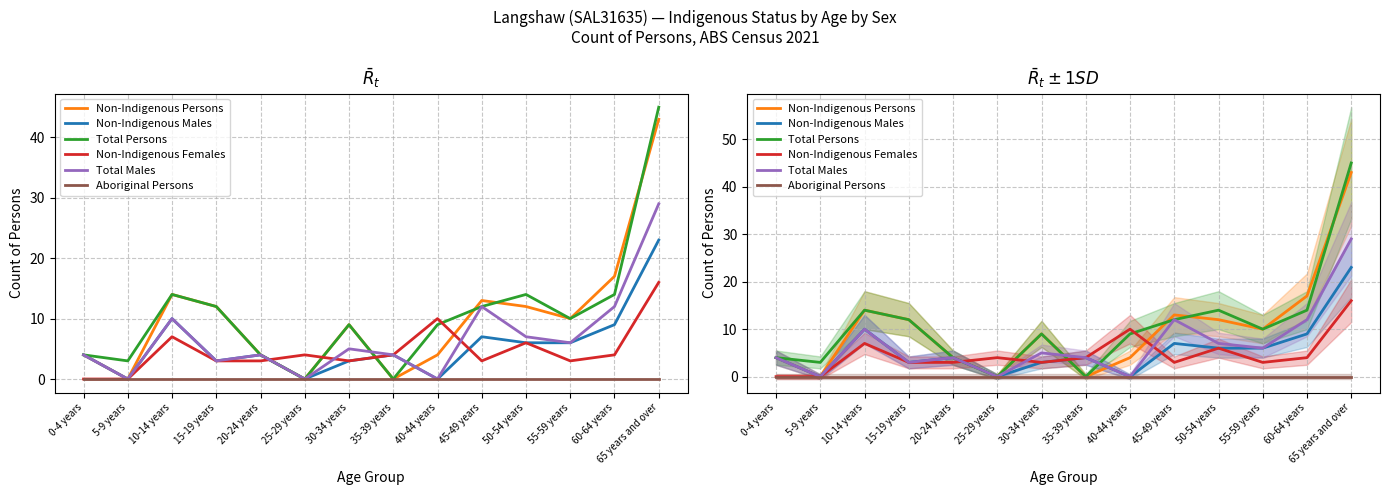

Reading right to left, extract all data points from this chart.

Non-Indigenous Persons: 65 years and over=43	60-64 years=17	55-59 years=10	50-54 years=12	45-49 years=13	40-44 years=4	35-39 years=0	30-34 years=9	25-29 years=0	20-24 years=4	15-19 years=12	10-14 years=14	5-9 years=0	0-4 years=4
Non-Indigenous Males: 65 years and over=23	60-64 years=9	55-59 years=6	50-54 years=6	45-49 years=7	40-44 years=0	35-39 years=4	30-34 years=3	25-29 years=0	20-24 years=4	15-19 years=3	10-14 years=10	5-9 years=0	0-4 years=4
Total Persons: 65 years and over=45	60-64 years=14	55-59 years=10	50-54 years=14	45-49 years=12	40-44 years=9	35-39 years=0	30-34 years=9	25-29 years=0	20-24 years=4	15-19 years=12	10-14 years=14	5-9 years=3	0-4 years=4
Non-Indigenous Females: 65 years and over=16	60-64 years=4	55-59 years=3	50-54 years=6	45-49 years=3	40-44 years=10	35-39 years=4	30-34 years=3	25-29 years=4	20-24 years=3	15-19 years=3	10-14 years=7	5-9 years=0	0-4 years=0
Total Males: 65 years and over=29	60-64 years=12	55-59 years=6	50-54 years=7	45-49 years=12	40-44 years=0	35-39 years=4	30-34 years=5	25-29 years=0	20-24 years=4	15-19 years=3	10-14 years=10	5-9 years=0	0-4 years=4
Aboriginal Persons: 65 years and over=0	60-64 years=0	55-59 years=0	50-54 years=0	45-49 years=0	40-44 years=0	35-39 years=0	30-34 years=0	25-29 years=0	20-24 years=0	15-19 years=0	10-14 years=0	5-9 years=0	0-4 years=0